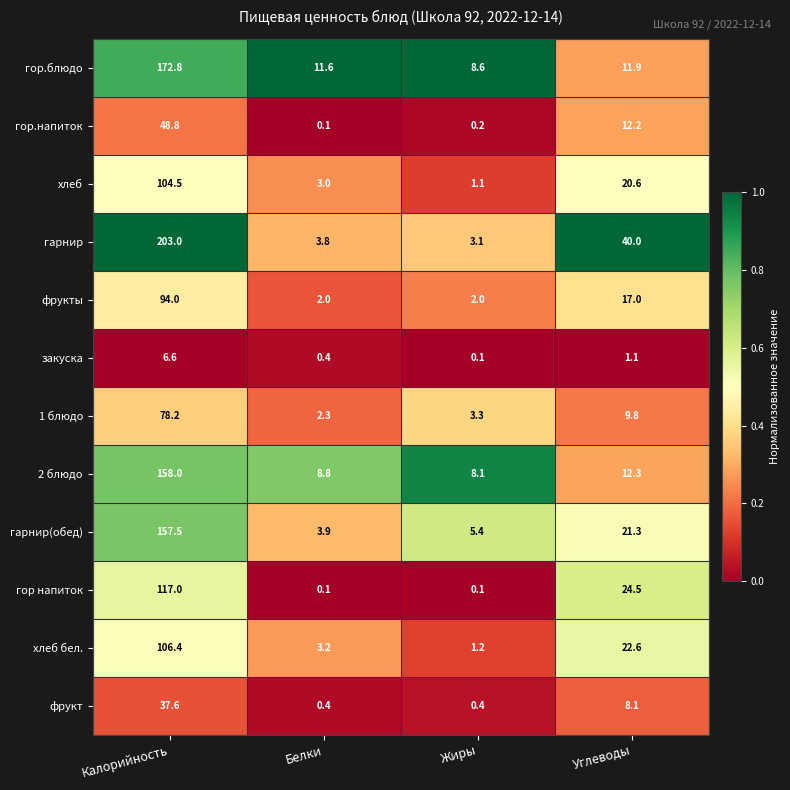

At which label does гор напиток reach its peak?

Калорийность